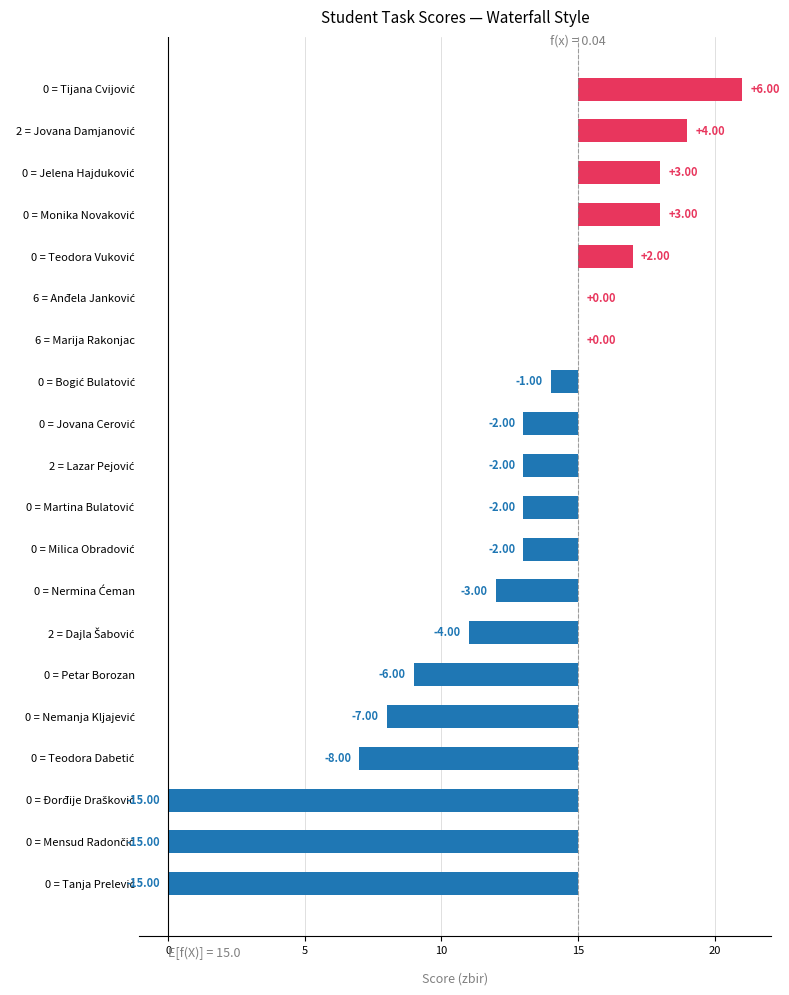

What position from the right is Nermina Ćeman?

2